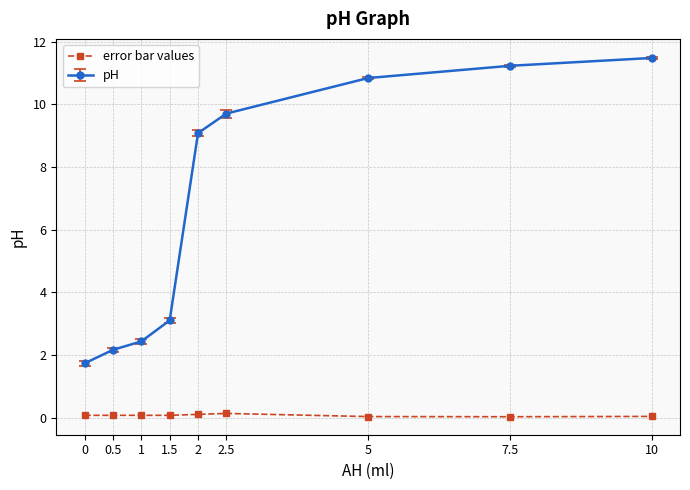

Which series changed the most between 0.5 and 2?

pH